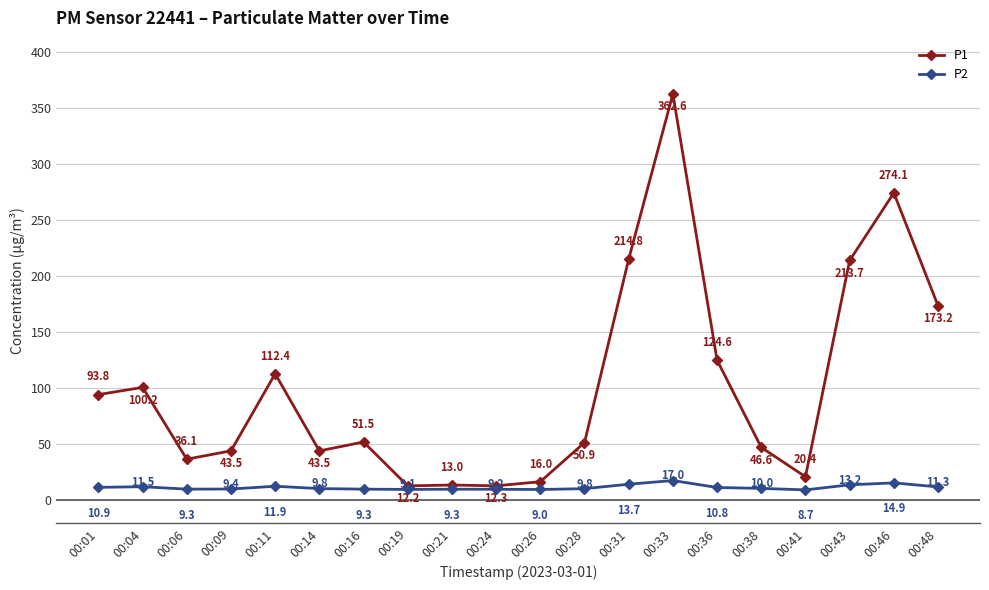

Does the chart have visible grid lines?

Yes